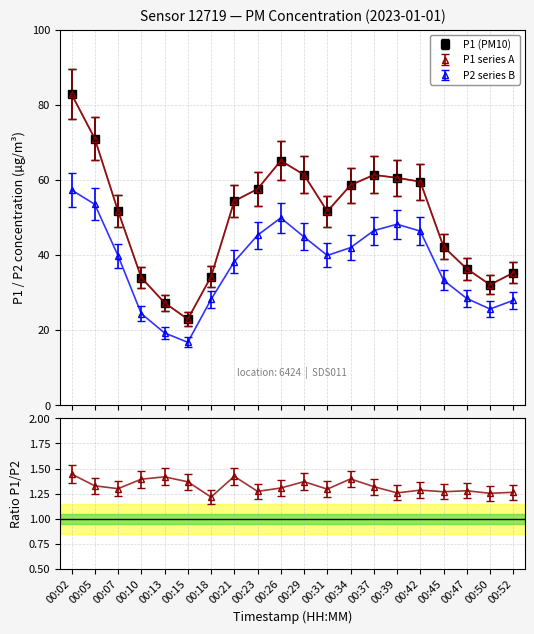

The P2 series shows 21.8 at 00:07. True or false?

False